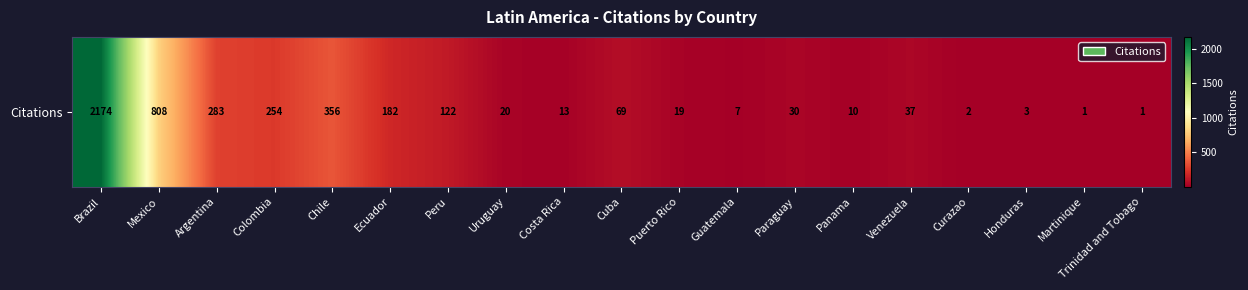

Rank the categories by value from lowest to highest.

Martinique, Trinidad and Tobago, Curazao, Honduras, Guatemala, Panama, Costa Rica, Puerto Rico, Uruguay, Paraguay, Venezuela, Cuba, Peru, Ecuador, Colombia, Argentina, Chile, Mexico, Brazil